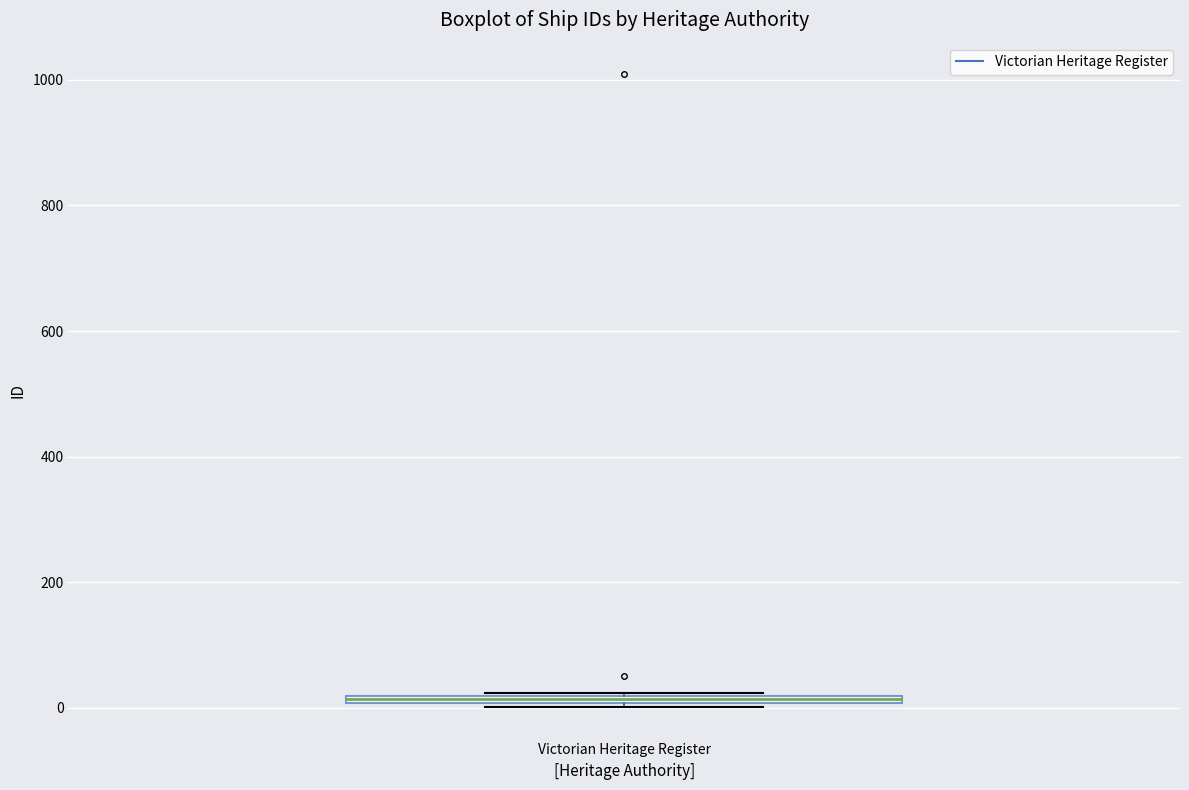

Where is the upper edge of the box for Victorian Heritage Register on the y-axis? The values are not printed on the chart, so give them approximately, as read against the axis.

20